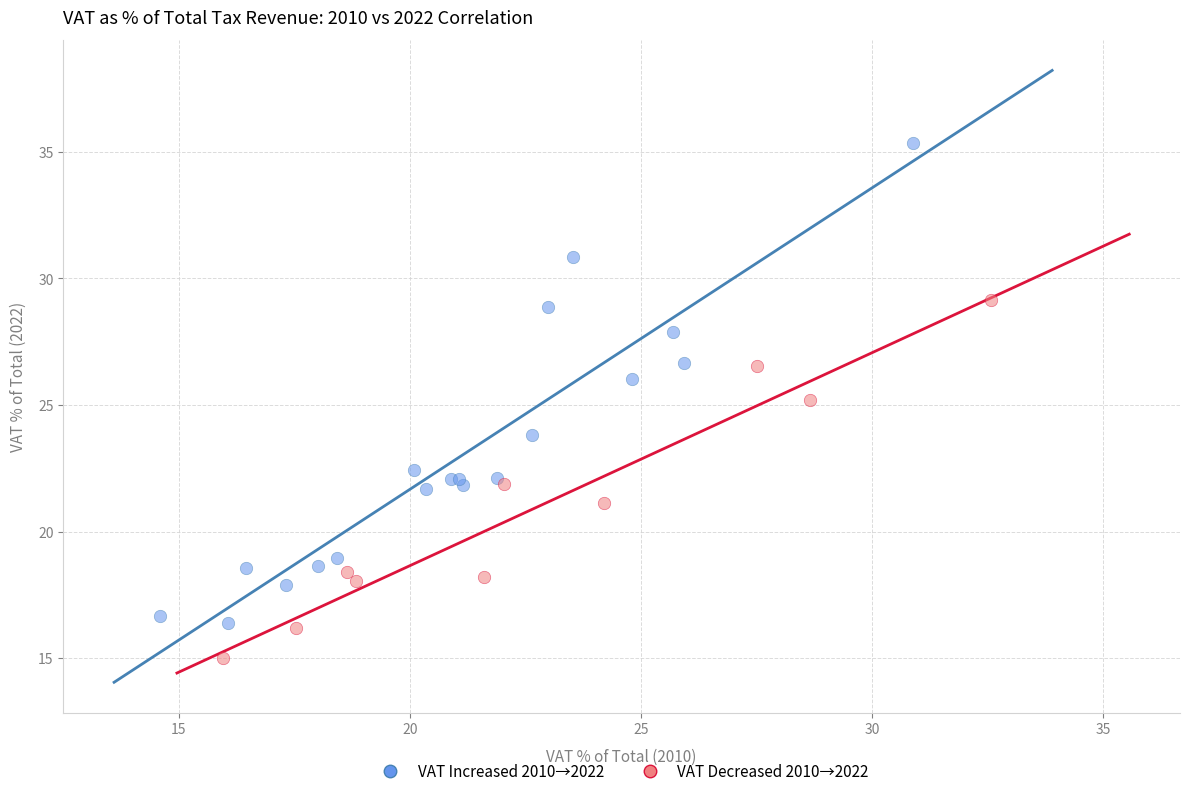

Which series has the largest Y range (max minus min)?

VAT Increased 2010→2022